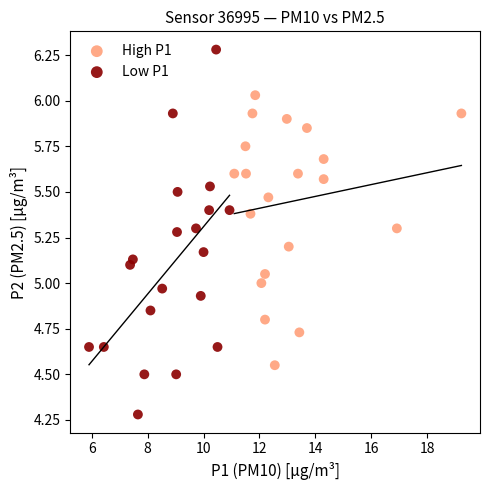

Which series contains the highest Y value?

Low P1